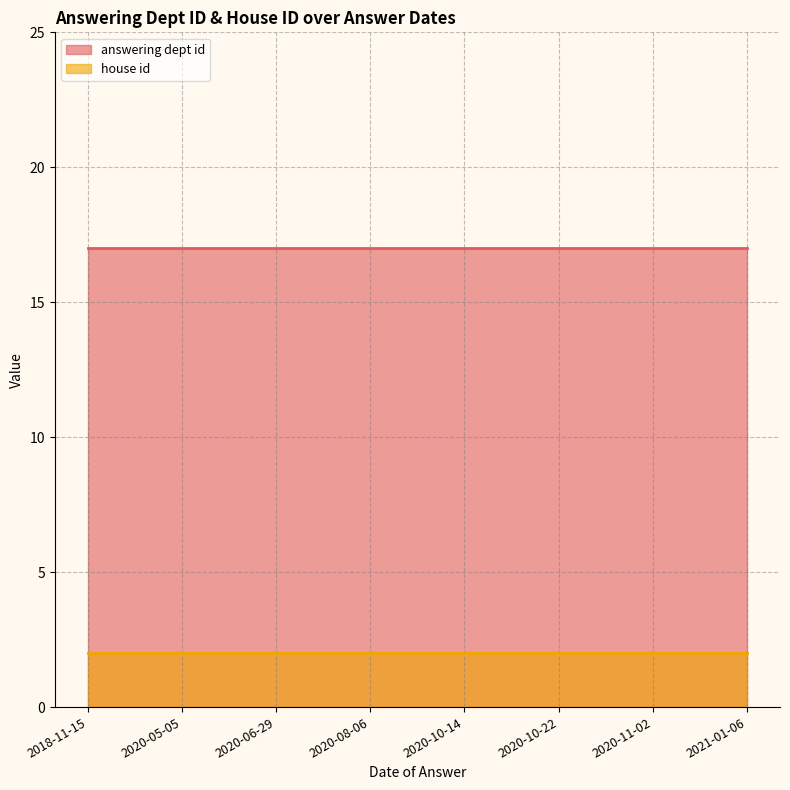

List the series in order of their peak value, lowest first.

house id, answering dept id